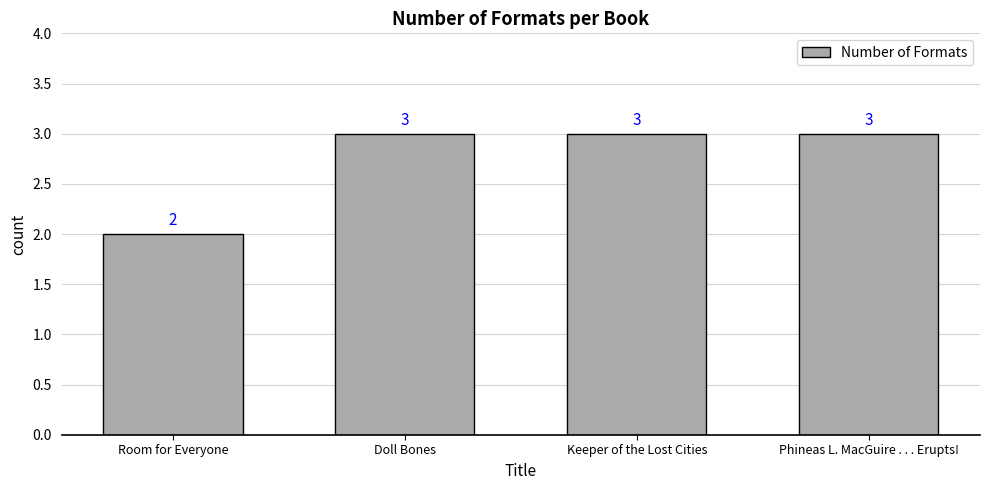

What is the label of the 1st bar from the right?

Phineas L. MacGuire . . . Erupts!